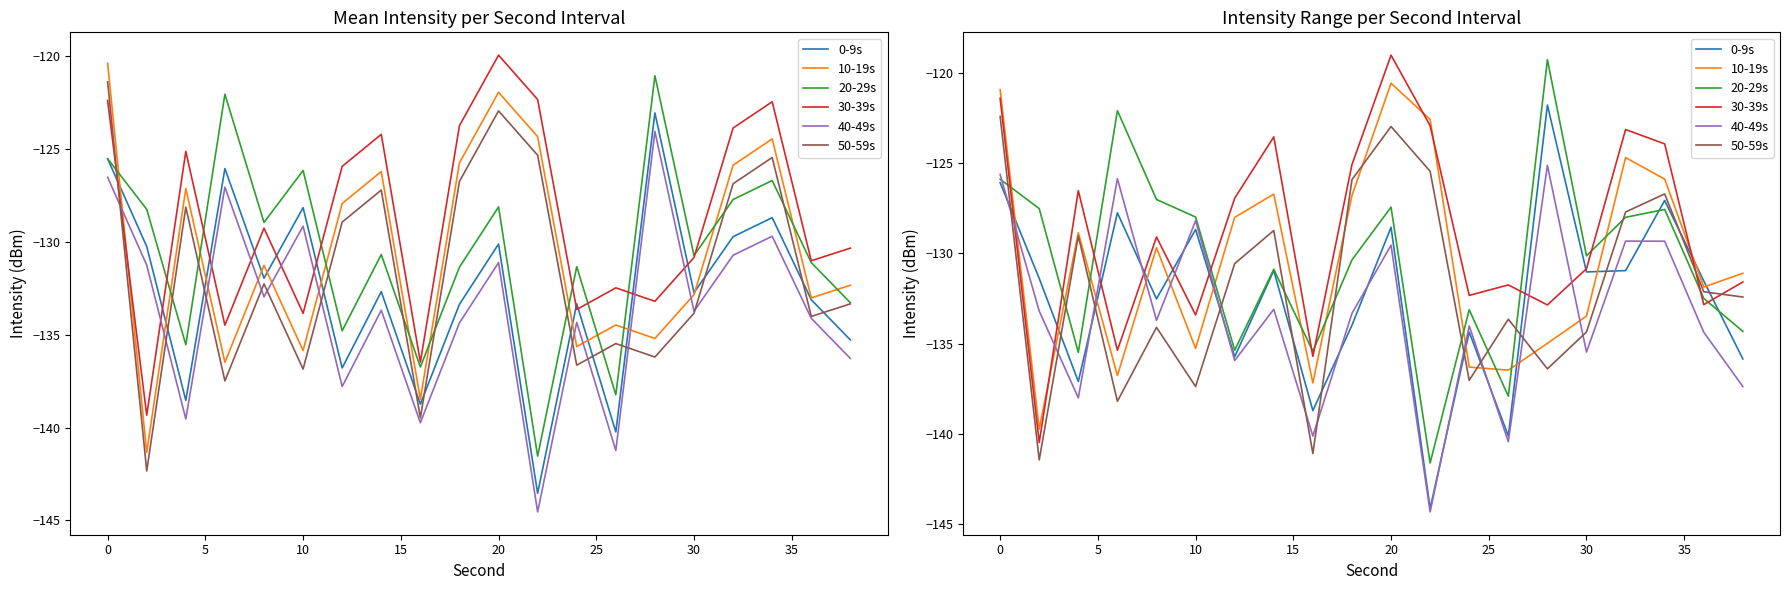

How many values in the 10-19s series exceed -129?

9